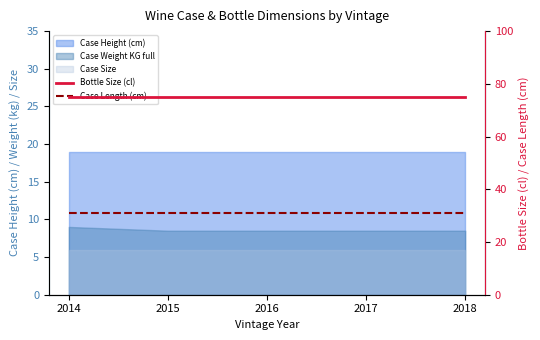

What is the value of the Bottle Size (cl) point at the 3rd from the left?

75